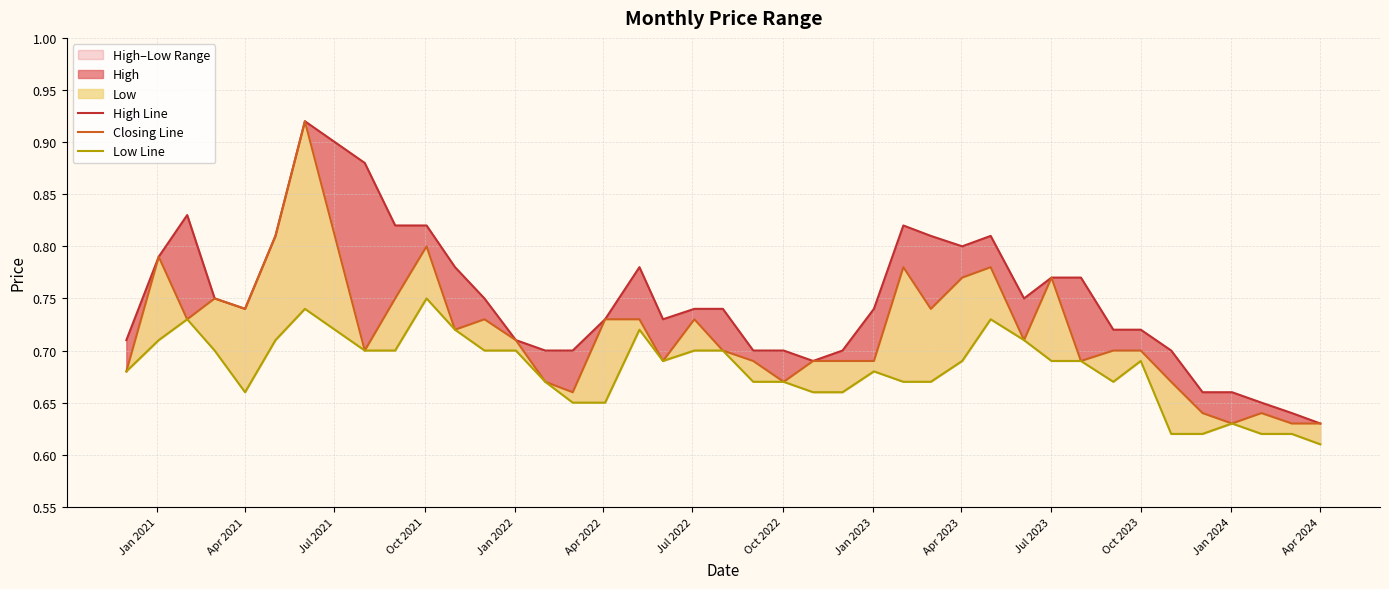

Is it true that Closing Line equals 0.8 at Oct 2021?

True